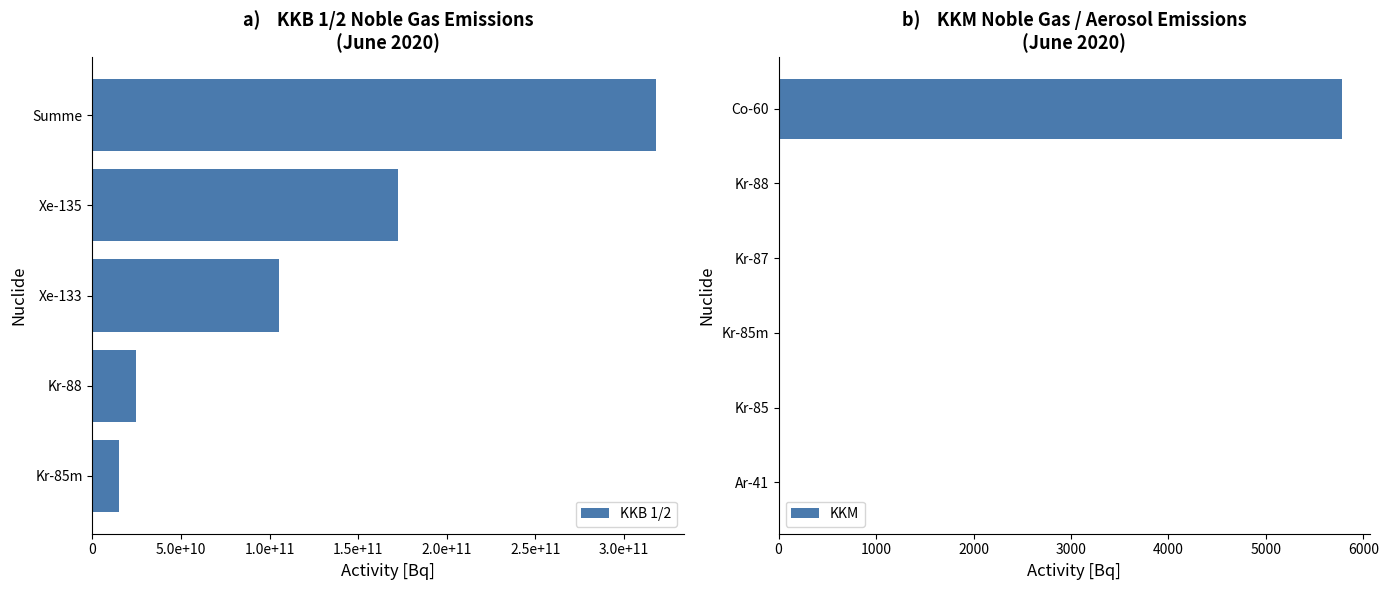

The value of KKM at Ar-41 is 0.0. True or false?

True